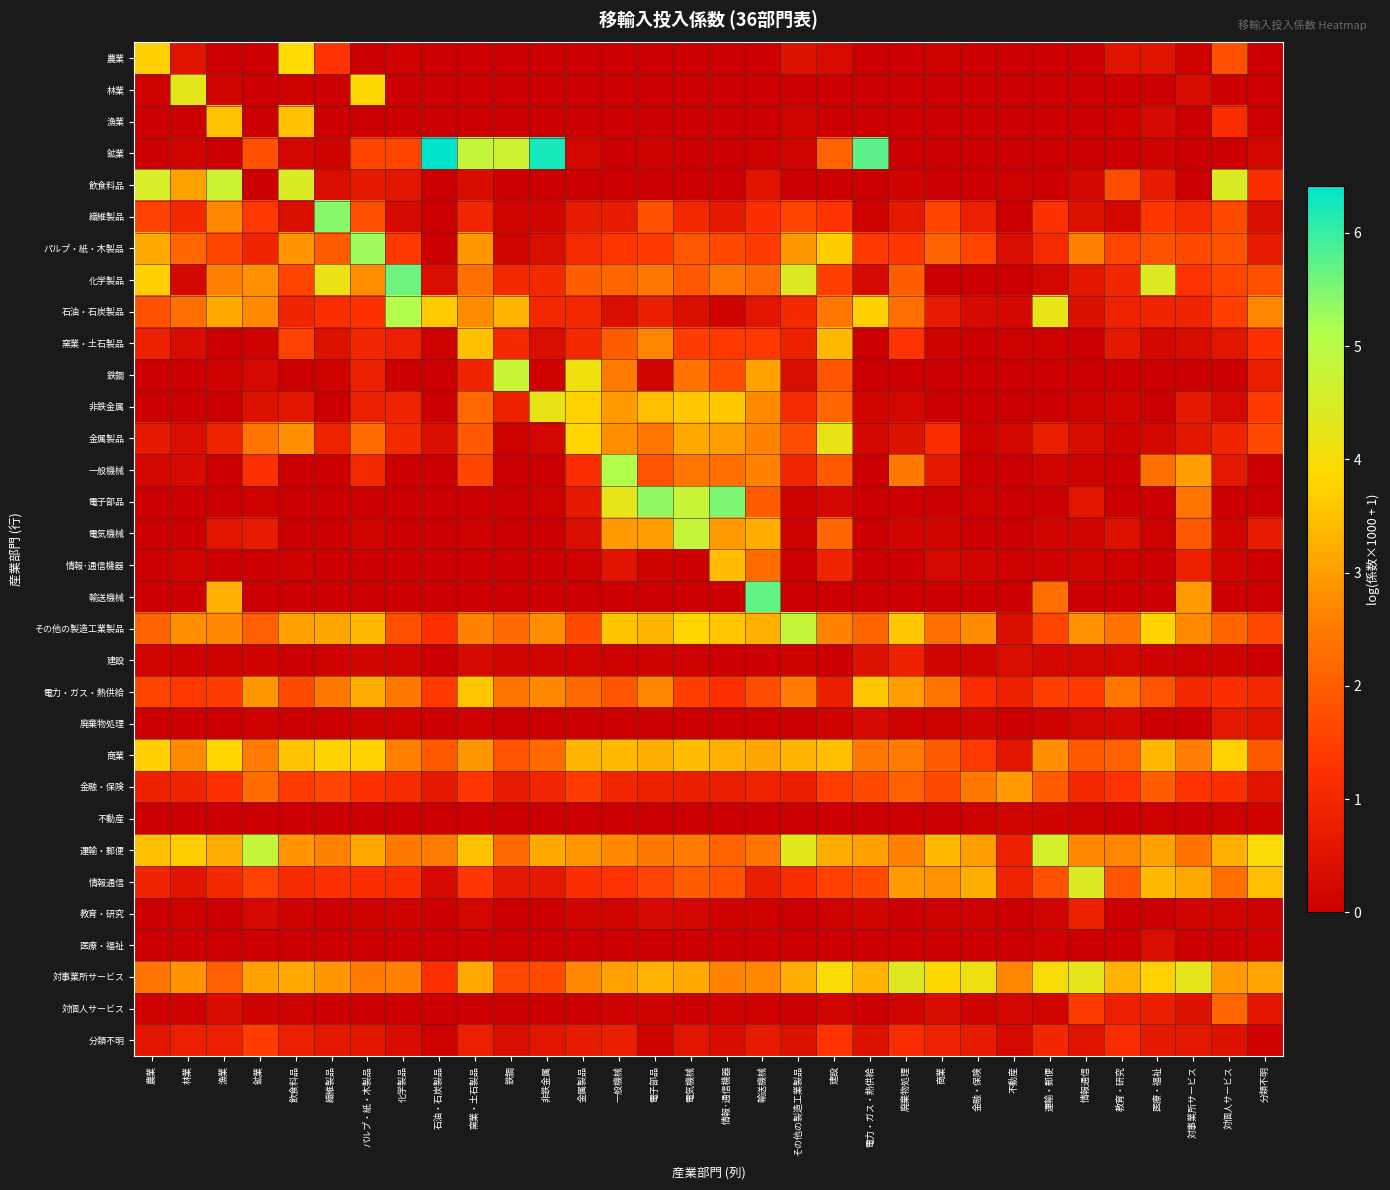

Which has a higher value, 対個人サービス or 金融・保険?

対個人サービス